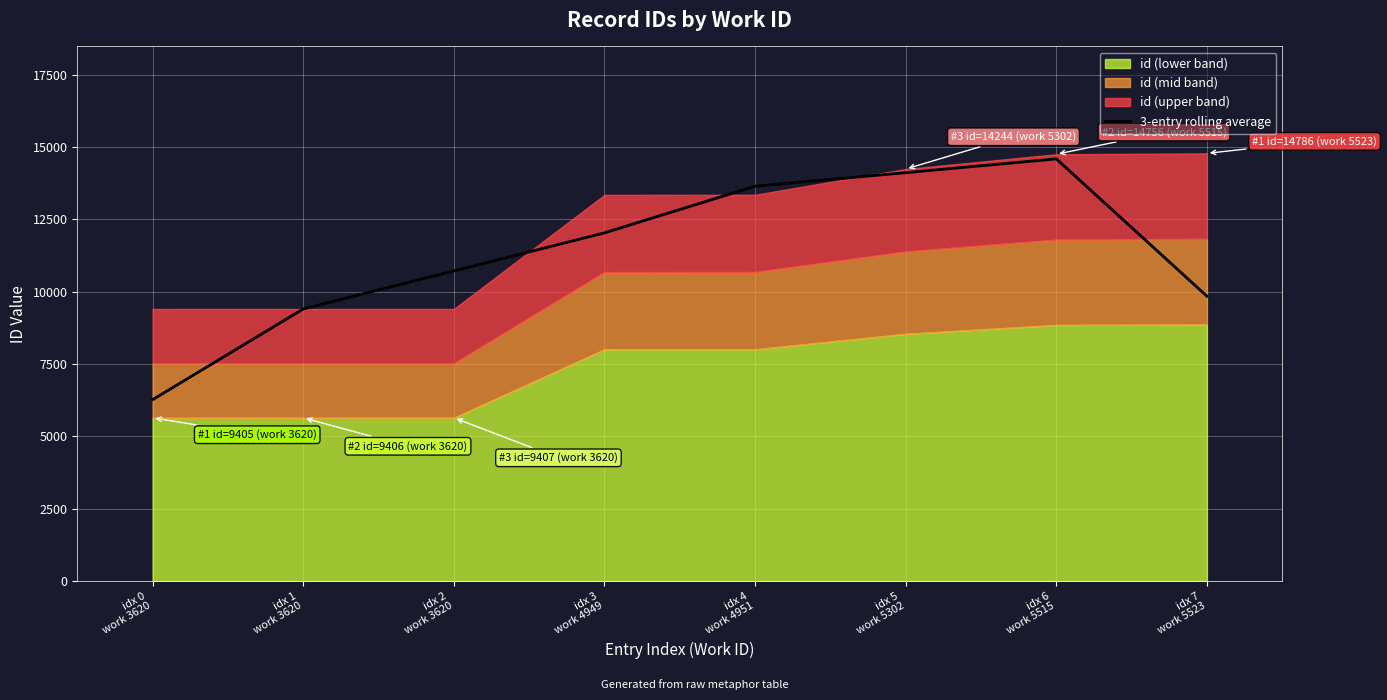

What is the difference between the values at idx 0
work 3620 and idx 5
work 5302?

7847.7